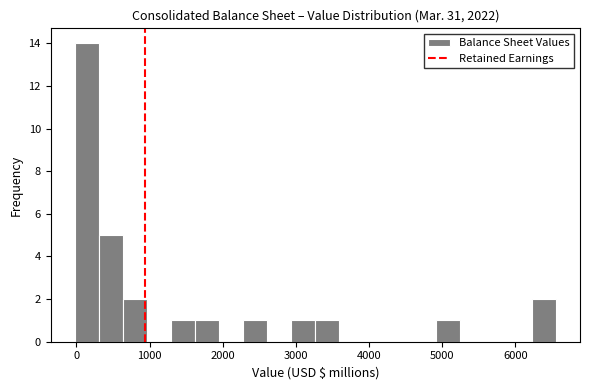

Read against the x-axis, roughly where is the centre of the tallest bar?

100